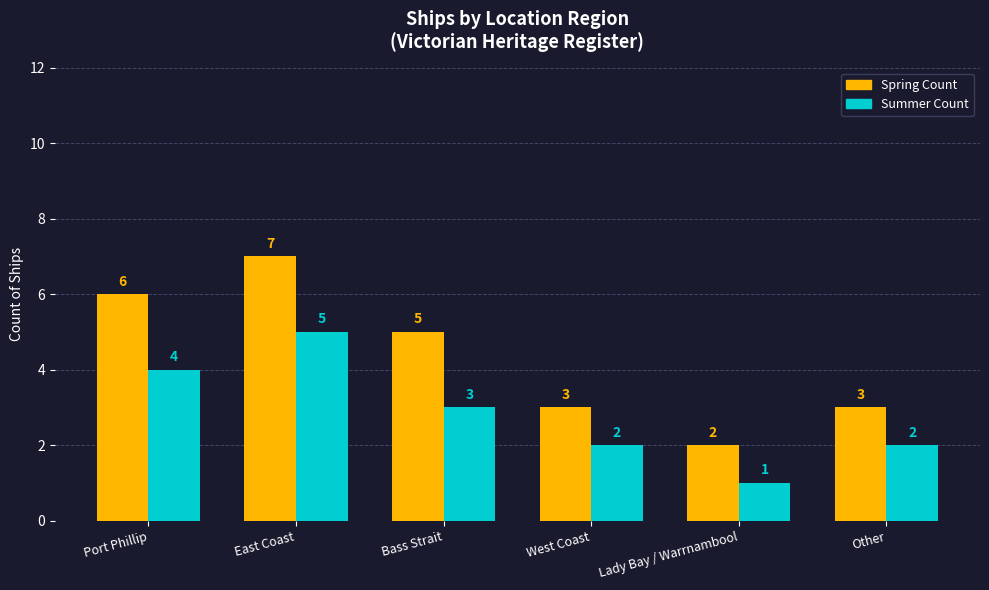

Is the value of Summer Count at Bass Strait greater than the value of Spring Count at East Coast?

No